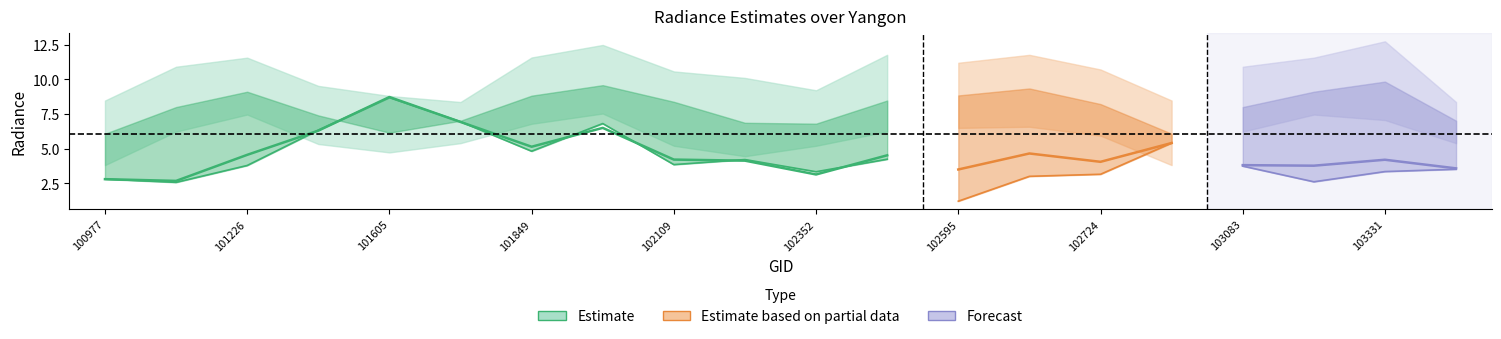

What is the total value across all series at 103083?

32.7